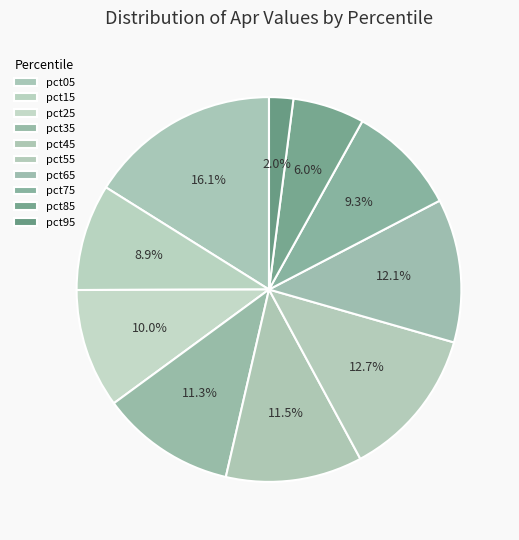

The pct95 slice represents 2% of the pie. True or false?

True